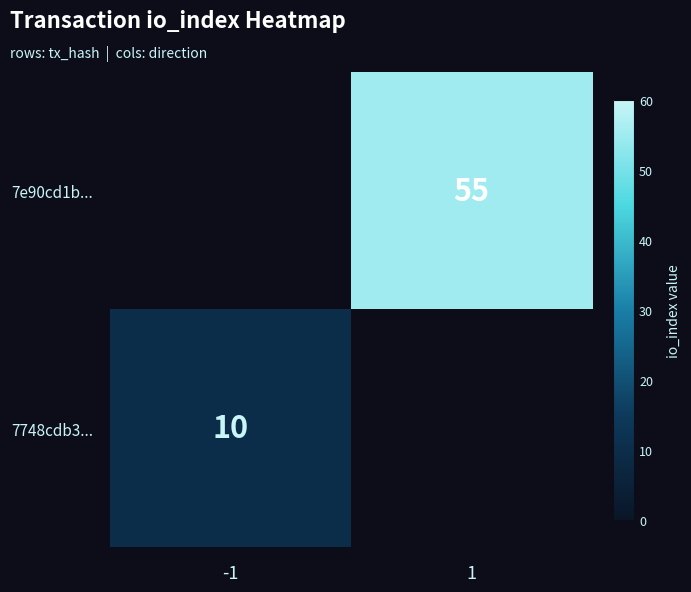

Is it true that 7748cdb3... equals 10 at -1?

True